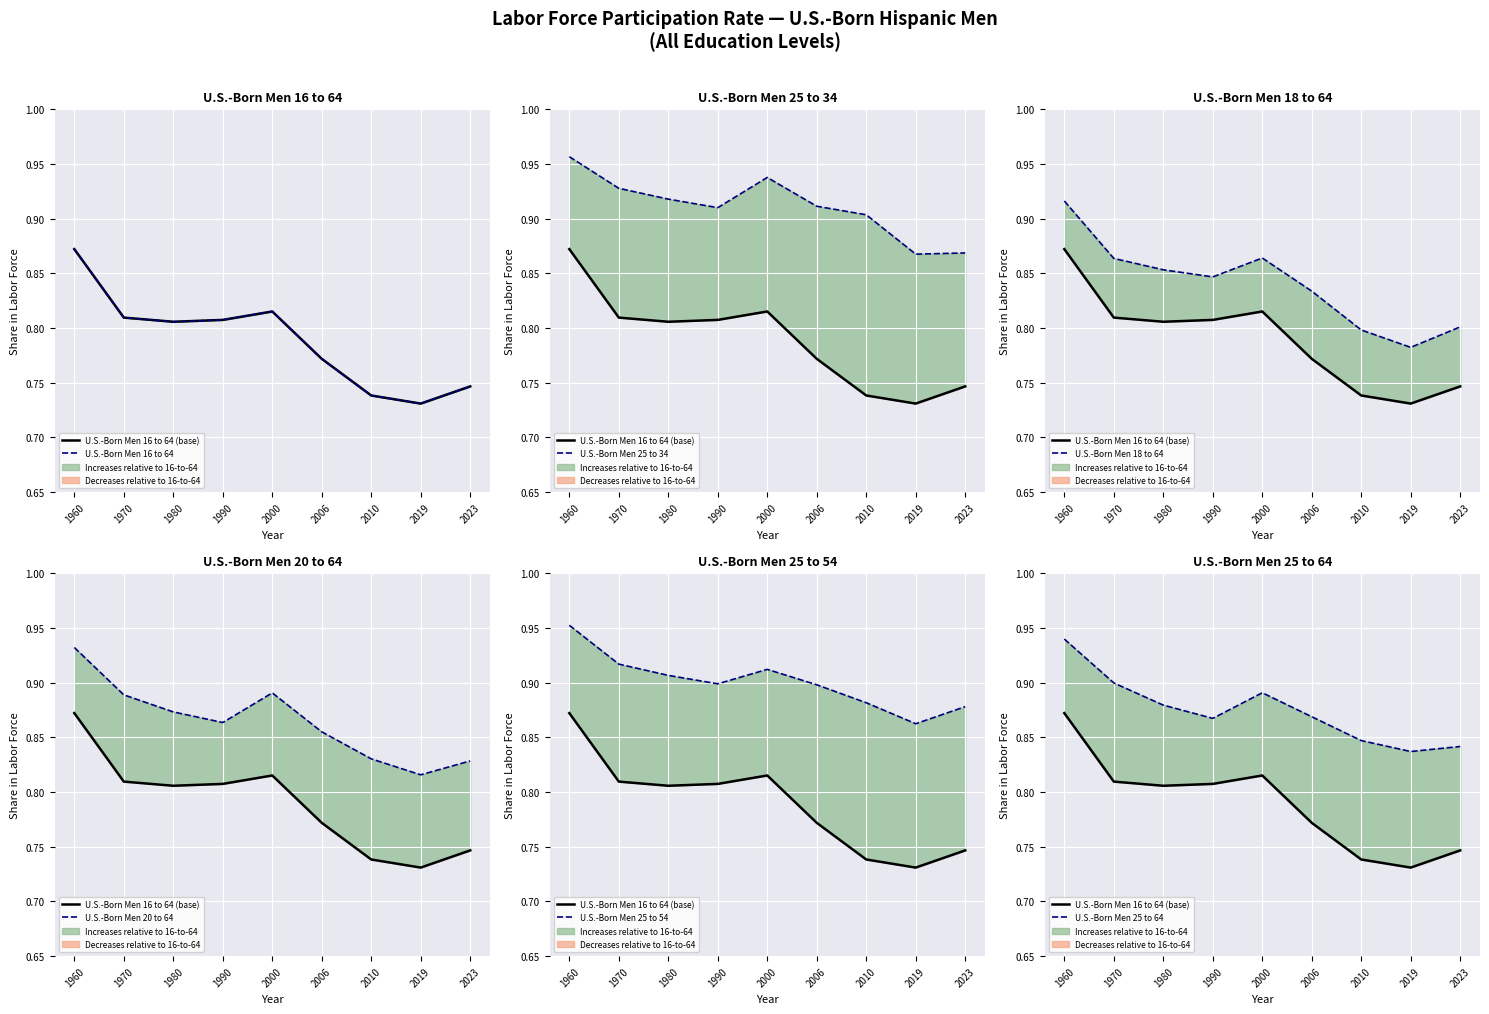

How many categories are shown in the chart?

9